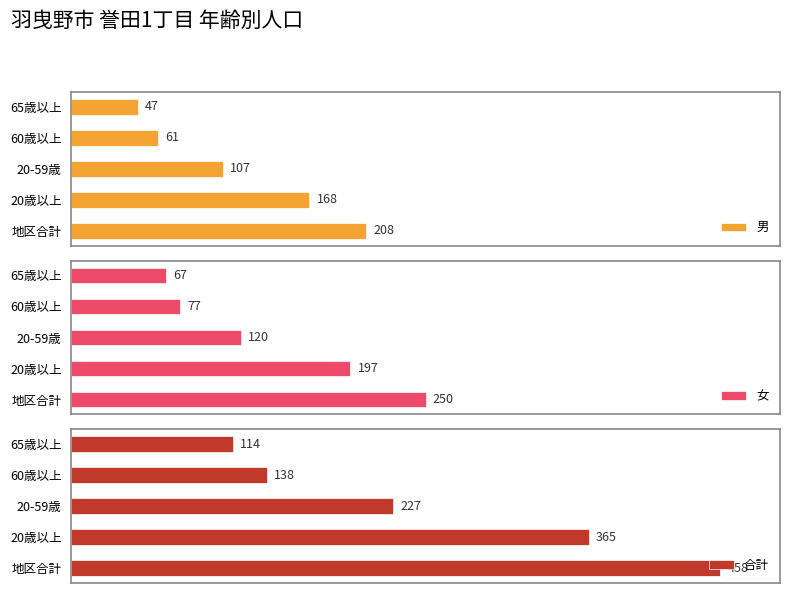

At which label does 男 reach its peak?

地区合計